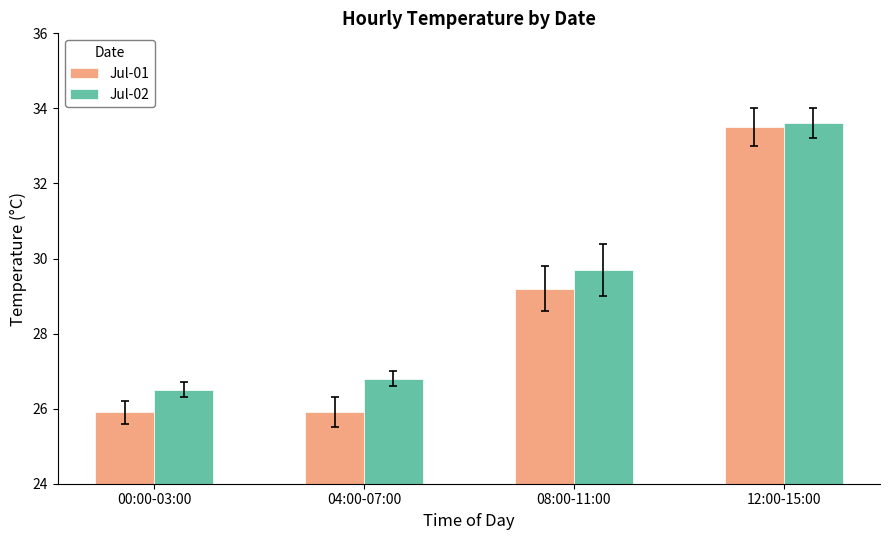

How many data points in Jul-02 are less than 29?

2